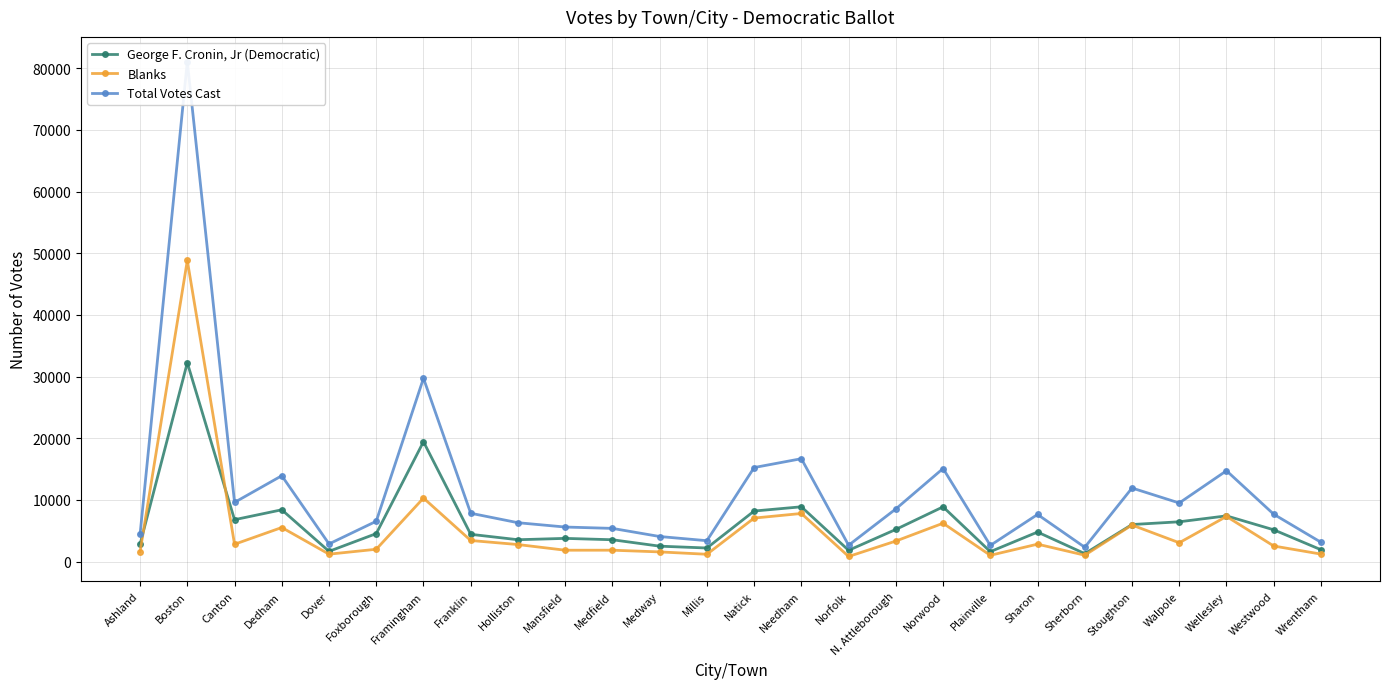

List the series in order of their overall mean, lowest first.

Blanks, George F. Cronin, Jr (Democratic), Total Votes Cast